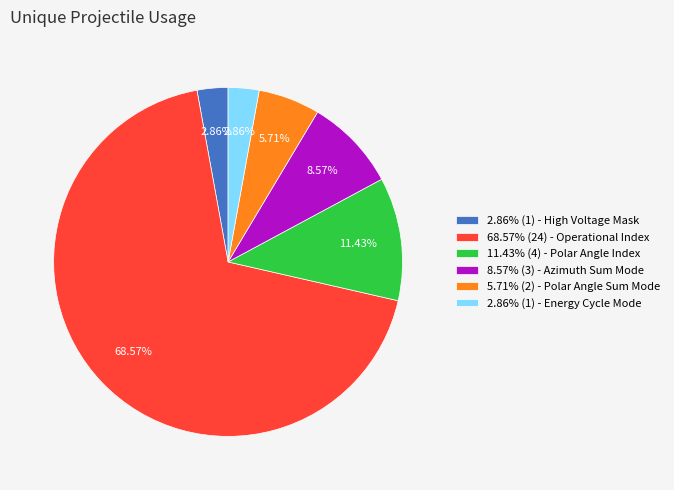

Which category accounts for the majority?

68.57% (24) - Operational Index